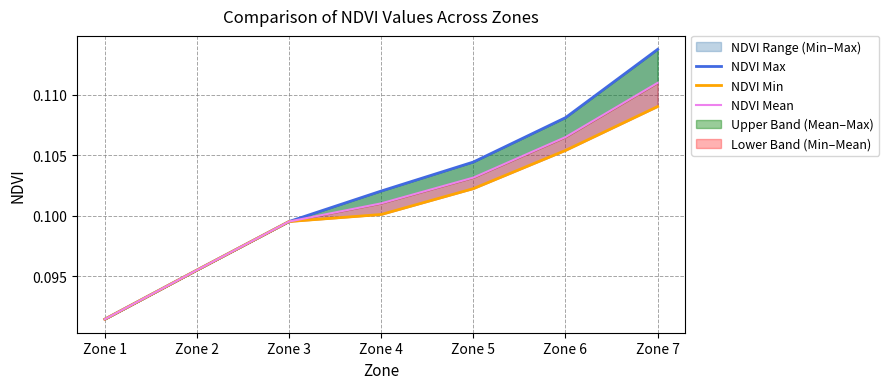

Is this an area chart (filled region under the line)?

No